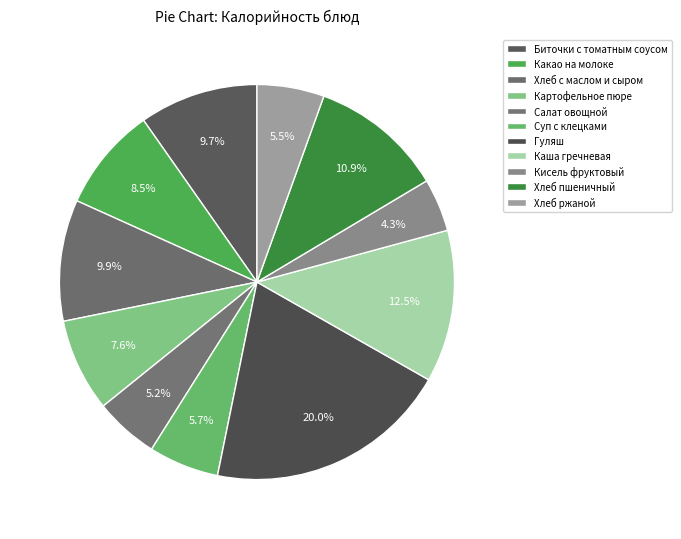

Count the number of slices in the pie.

11